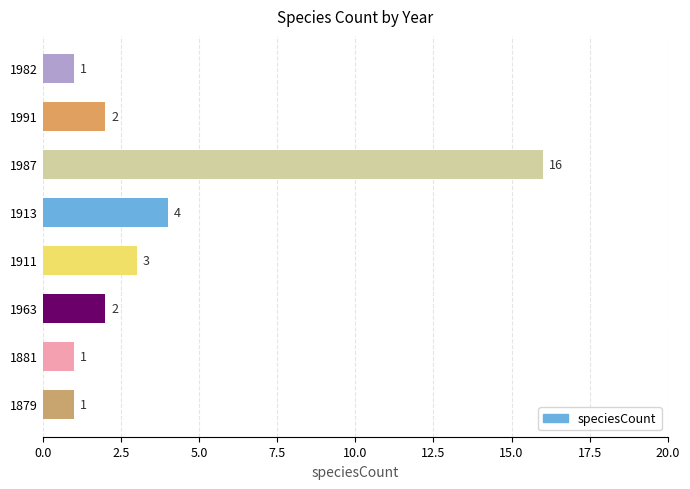

What is the greatest value displayed?

16